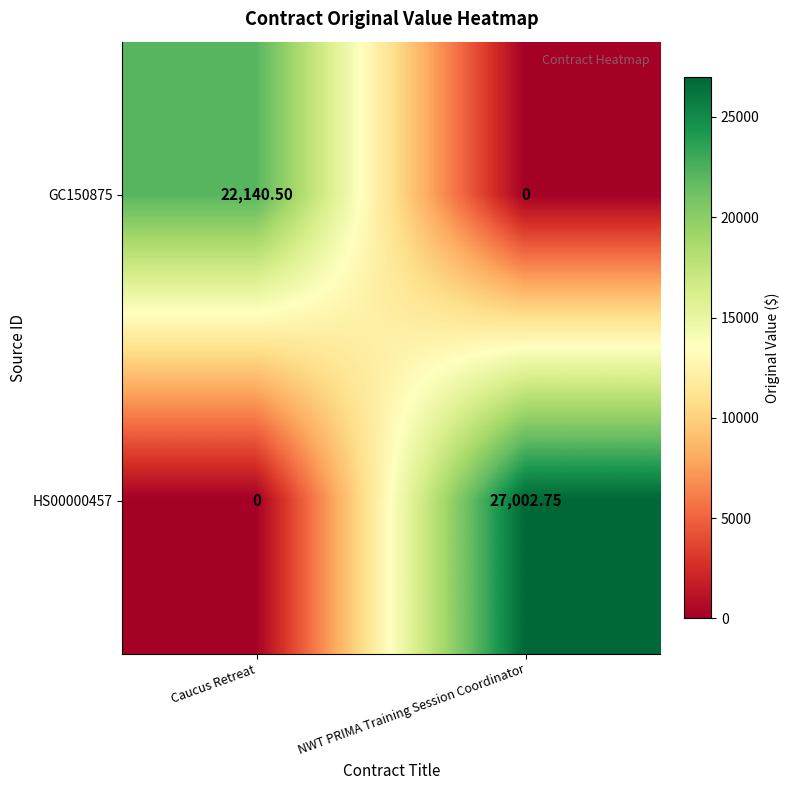

How many categories are shown in the chart?

2